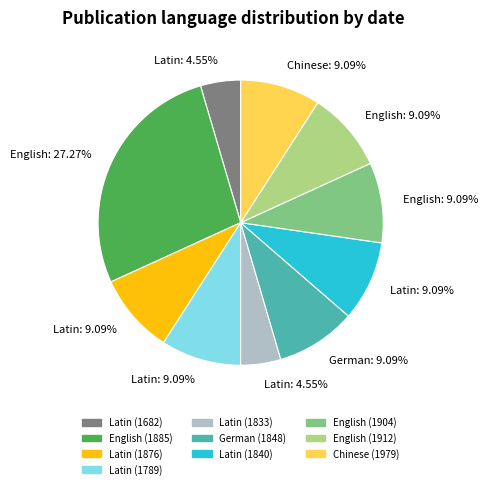

Which category has the biggest portion of the pie?

English (1885)